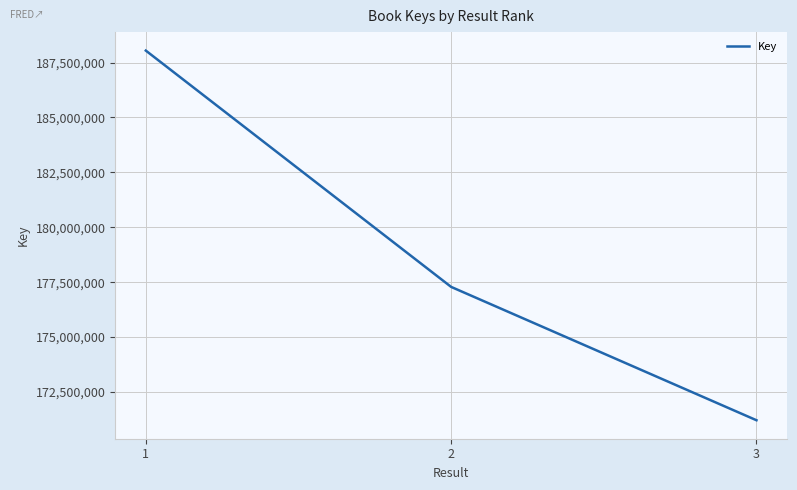

What is the difference between the values at 2 and 1?

10755884